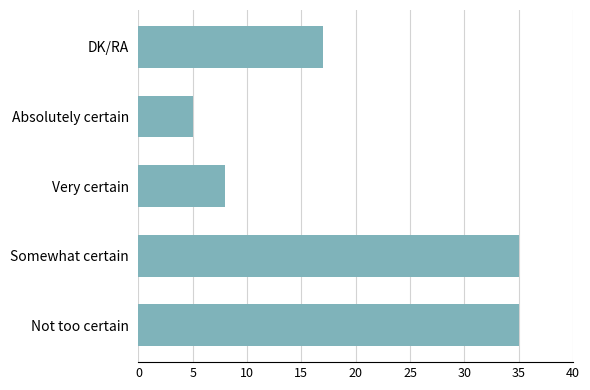

True or false: the data shows 5 at Absolutely certain.

True